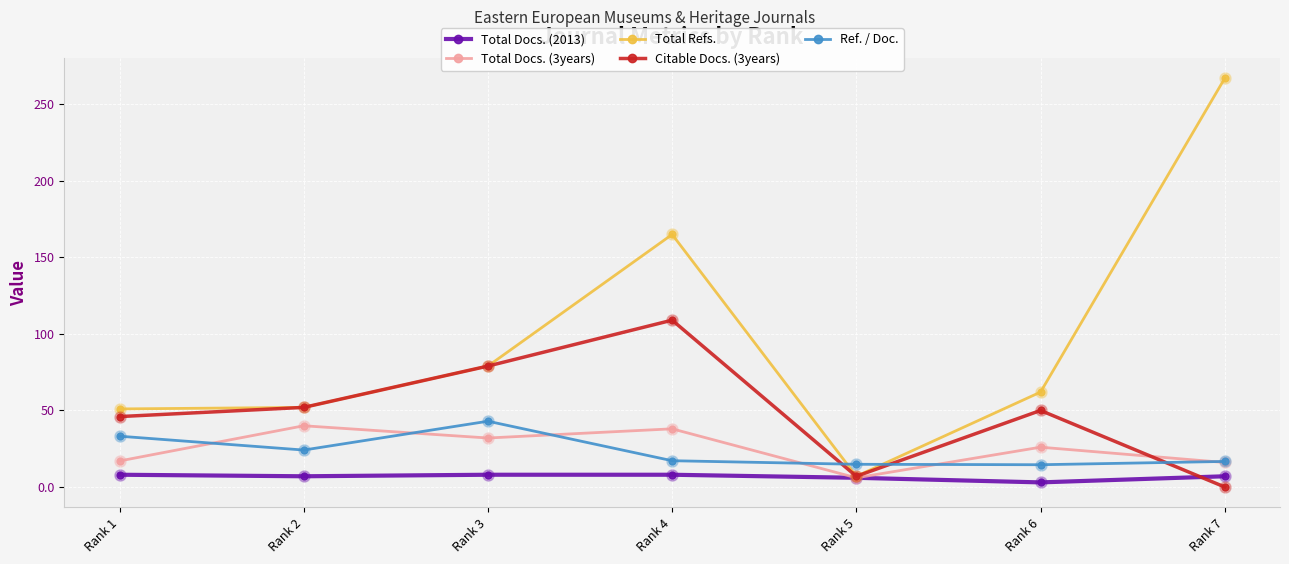

How many Total Docs. (2013) values are between 6 and 8?

6